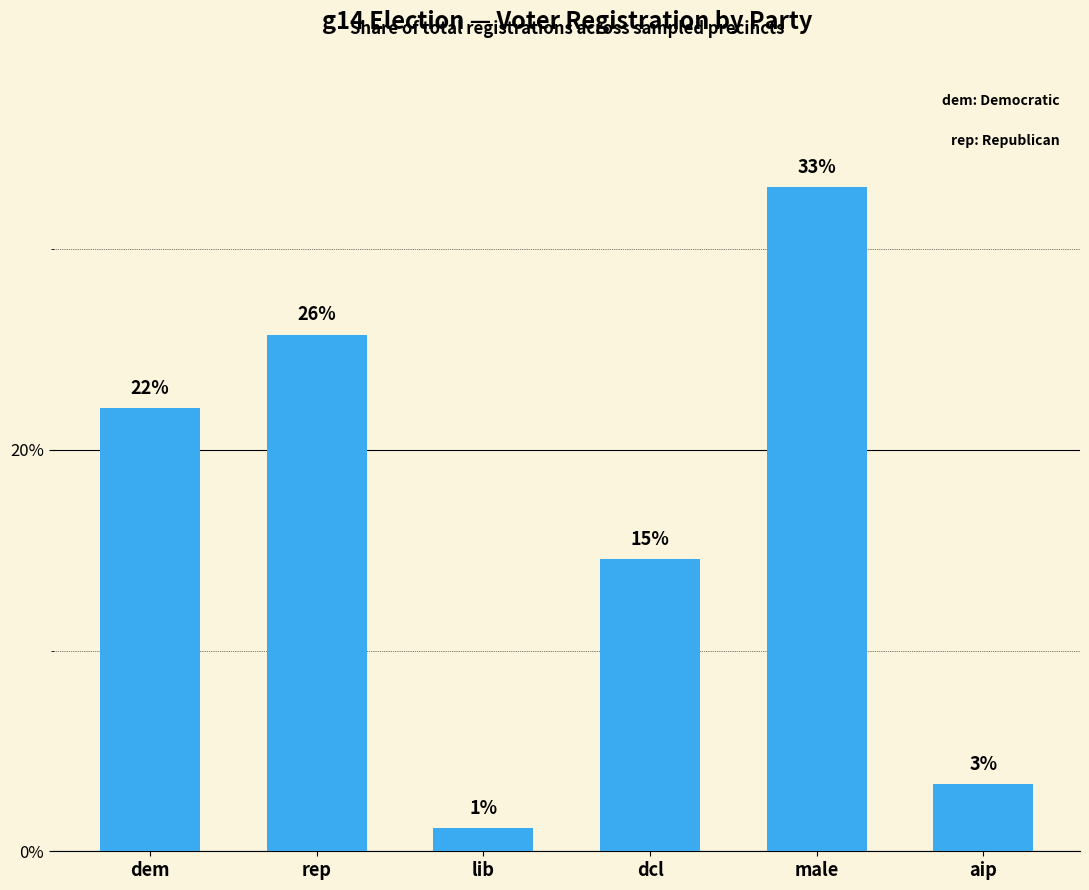

Rank the categories by value from lowest to highest.

lib, aip, dcl, dem, rep, male